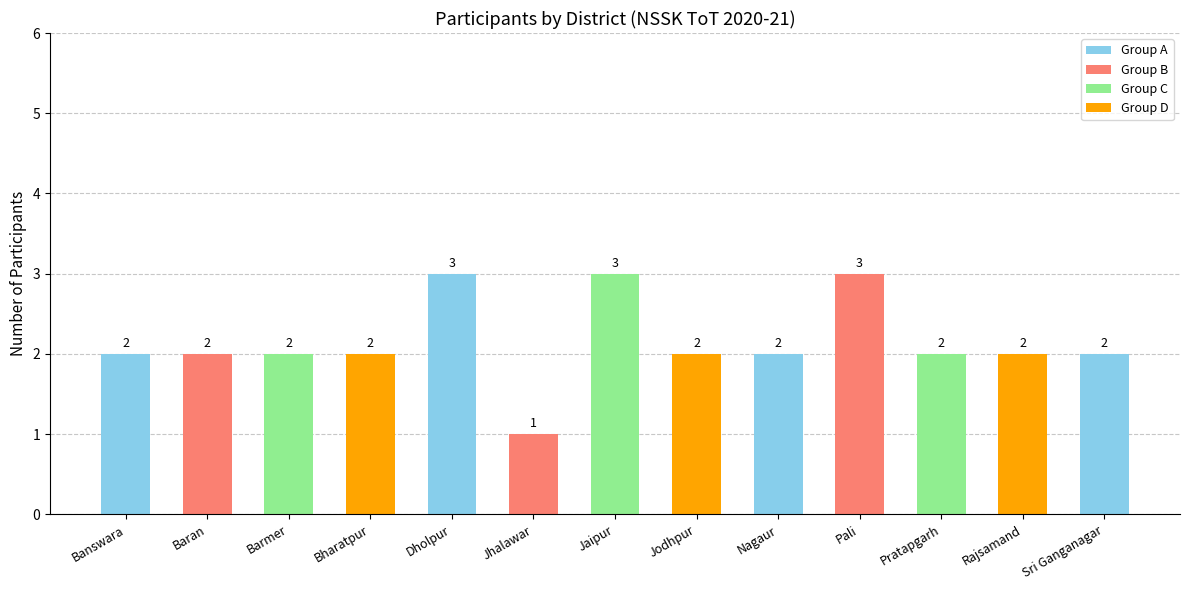

What is the sum of the values at Pratapgarh and Banswara?

4